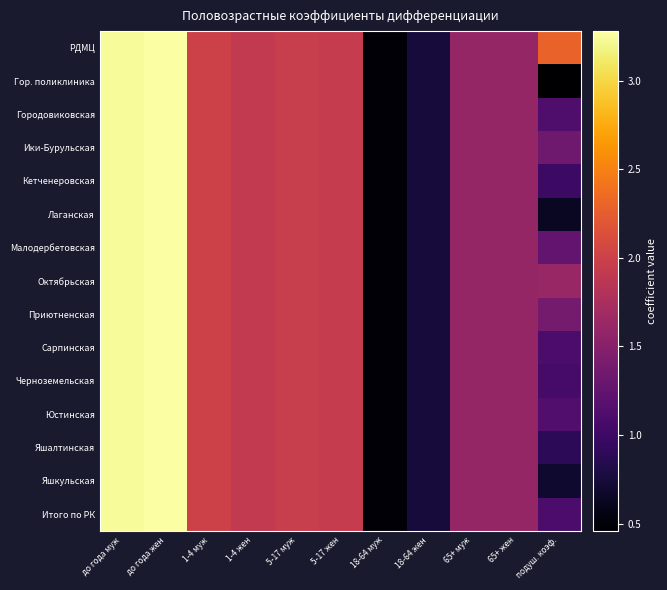

Between 1-4 жен and до года муж, which is larger?

до года муж